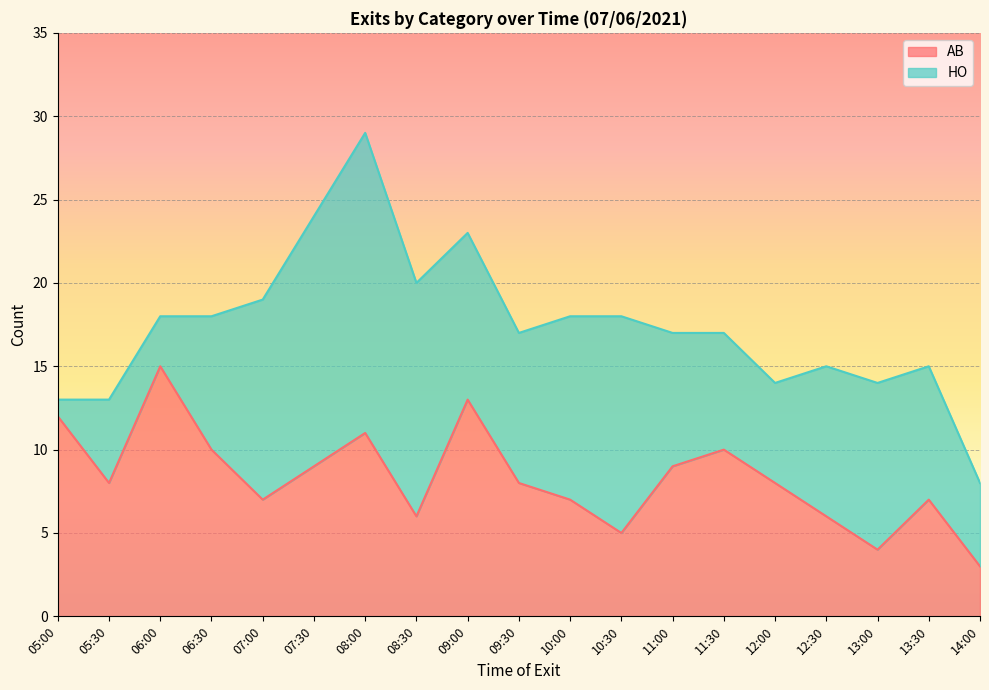

Where is the first local maximum?

06:00